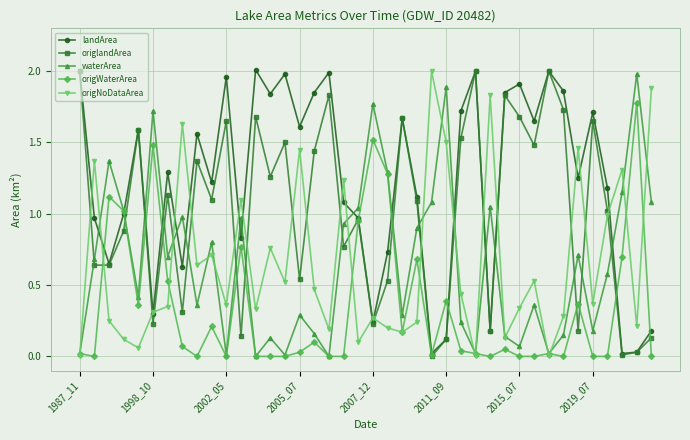

Which series has the largest total across all categories?

landArea